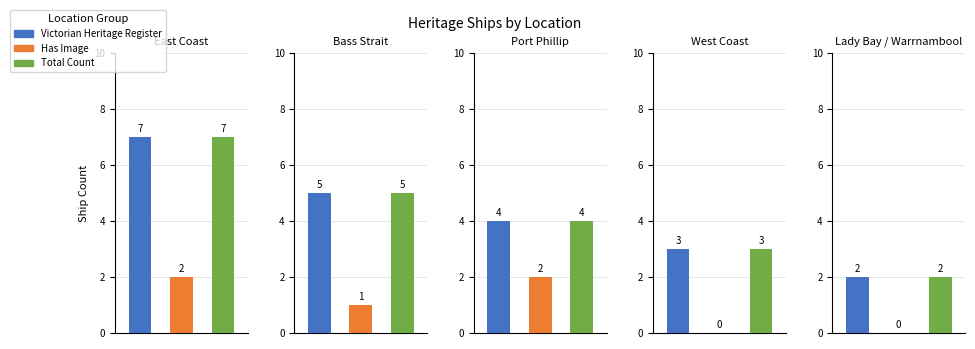

What is the value of the Lady Bay / Warrnambool bar at the 3rd from the left?

2